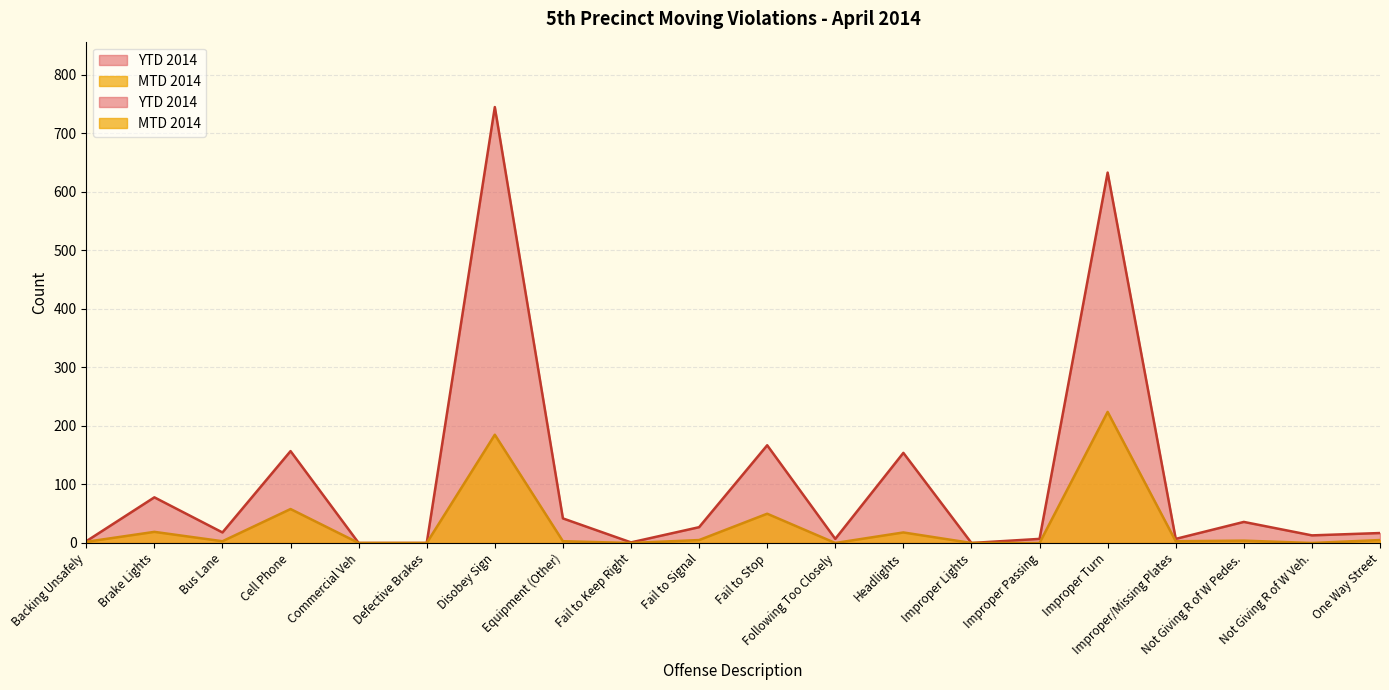

True or false: YTD 2014 has a value of 42 at Equipment (Other).

True